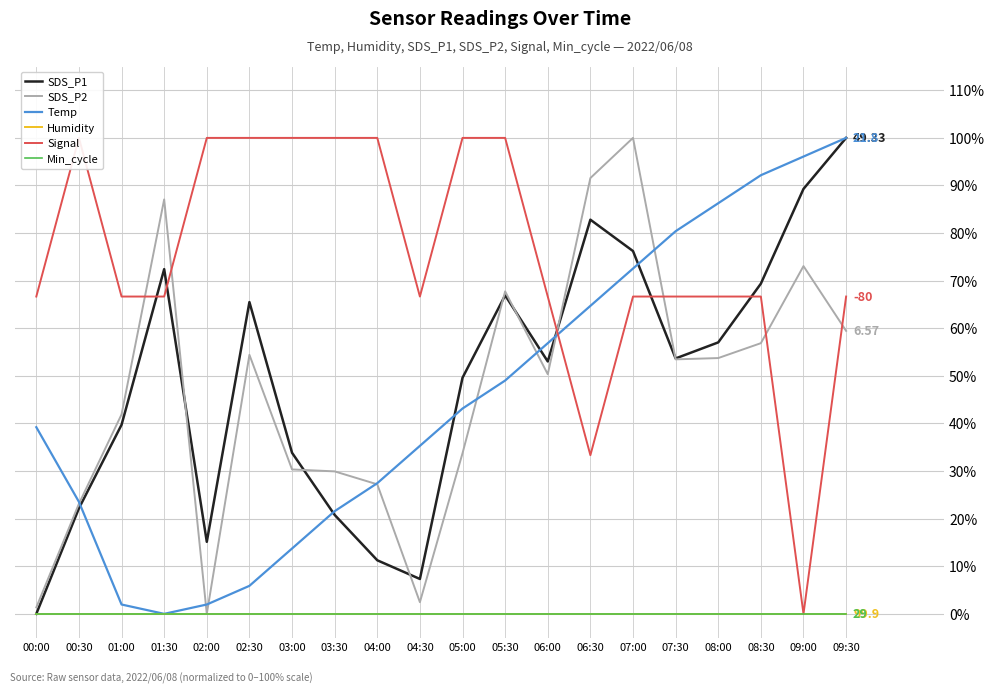

Which series has the largest range (max minus min)?

SDS_P1